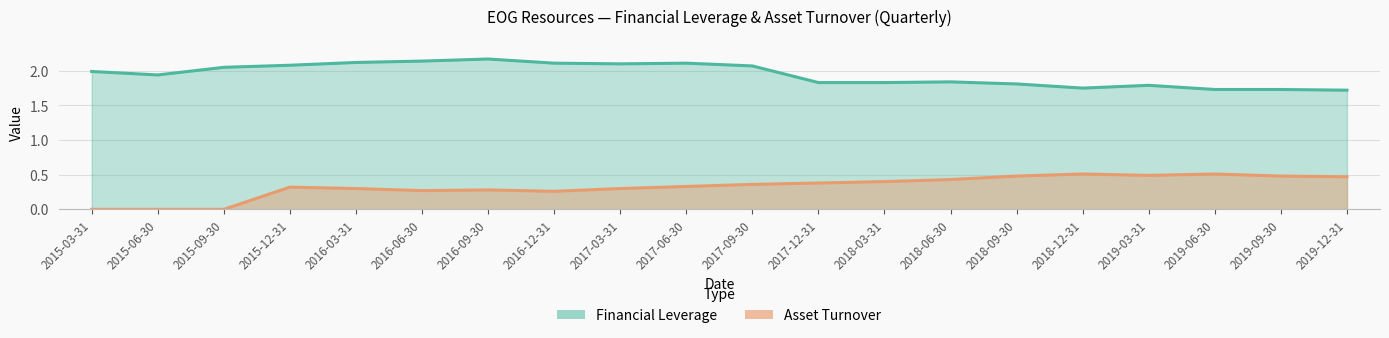

Which series has the largest range (max minus min)?

Asset Turnover